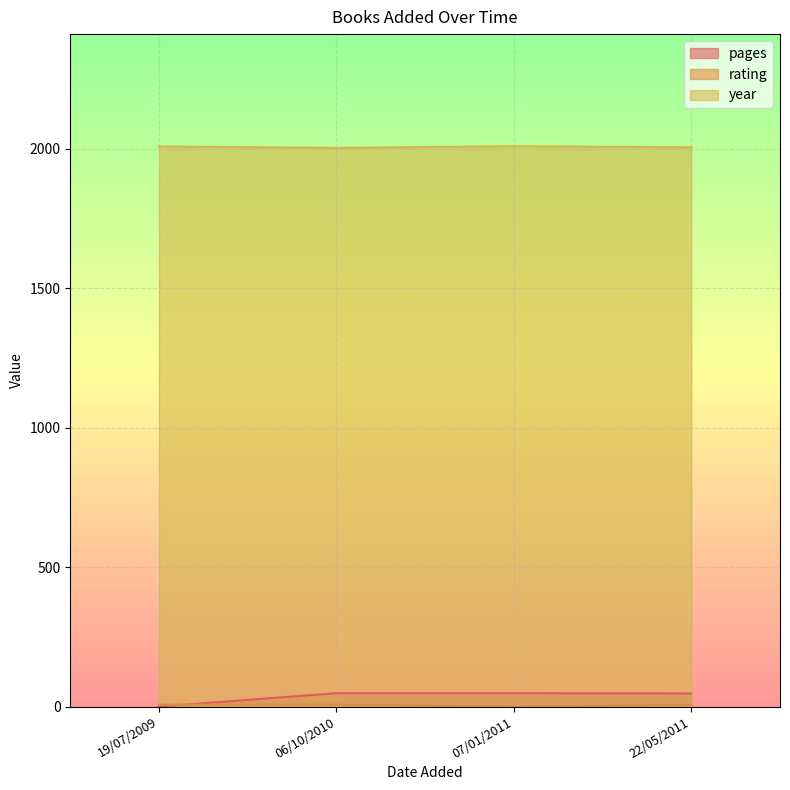

True or false: rating has more than 0 points higher than both neighbors.

False